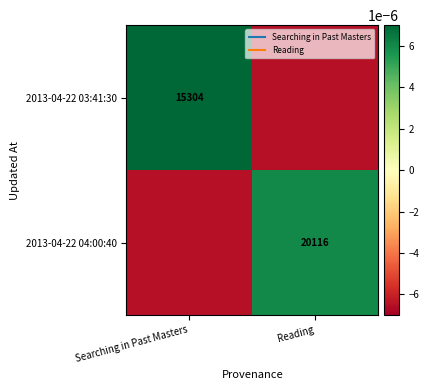

Which has a higher value, Searching in Past Masters or Reading?

Searching in Past Masters